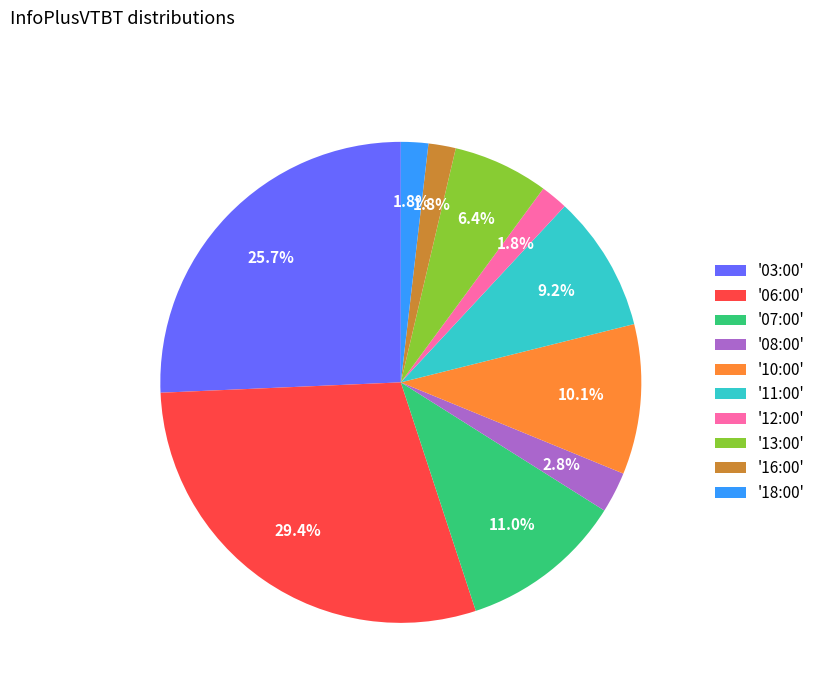

Approximately how many times larger is the value at '11:00' compared to '08:00'?

3.3